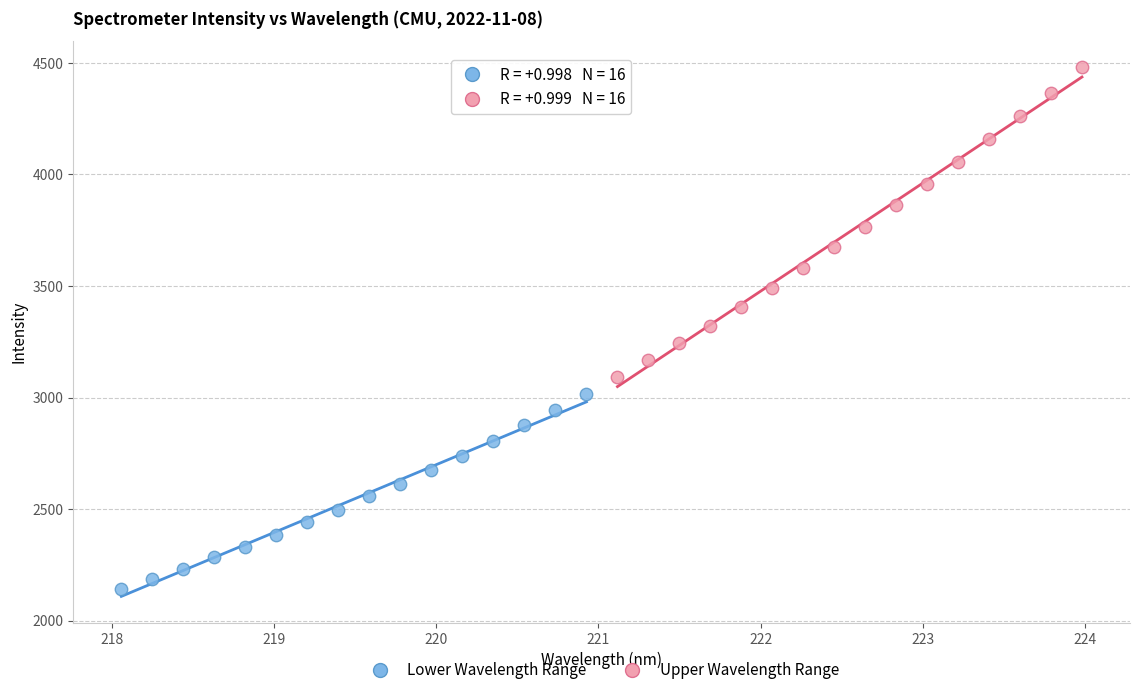

Which series reaches the minimum Y coordinate?

Lower Wavelength Range